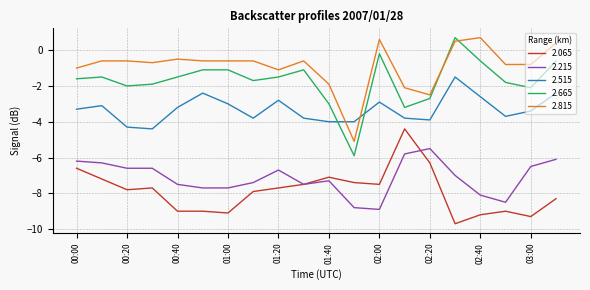

Which series has the largest total across all categories?

2.815